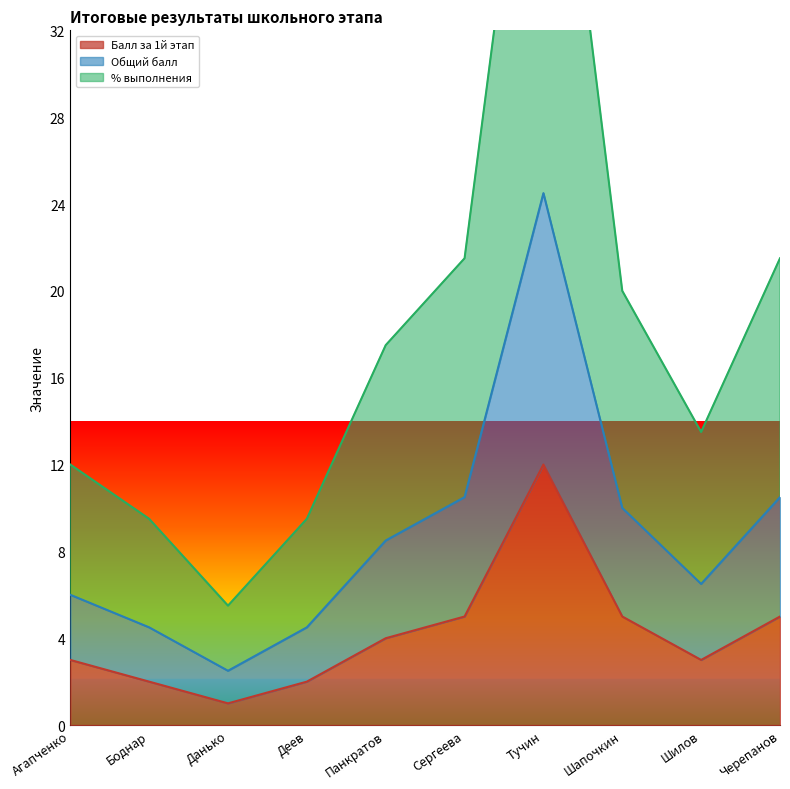

Is it true that Балл за 1й этап equals 3 at Черепанов?

False